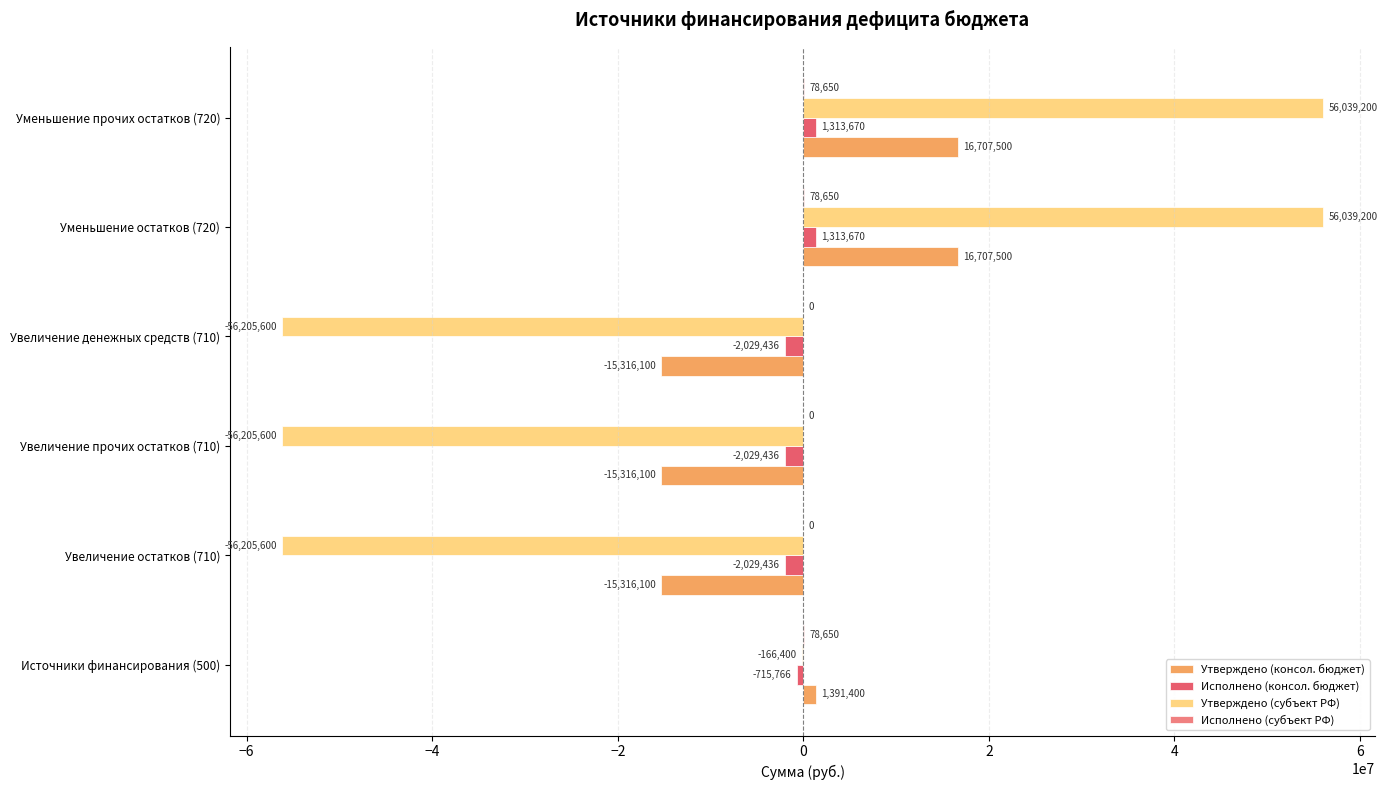

What is the highest value of the Исполнено (консол. бюджет) series?

1313669.6